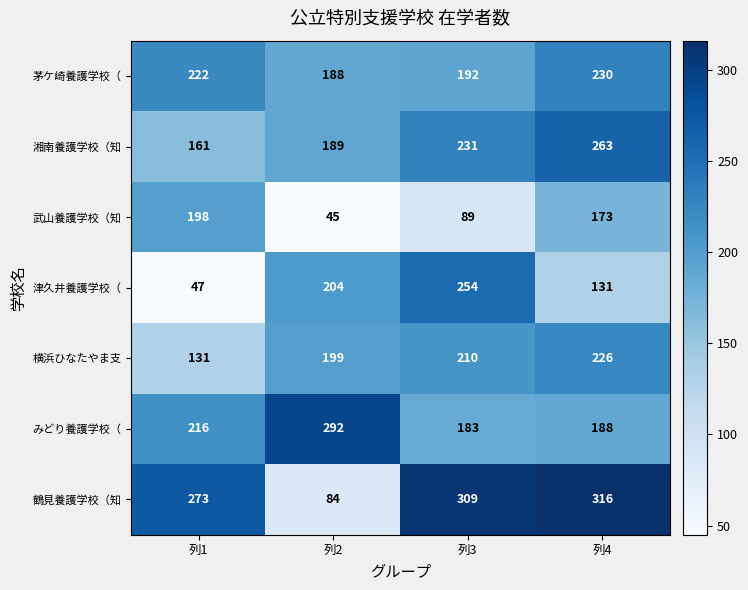

How many distinct data groups are displayed?

7